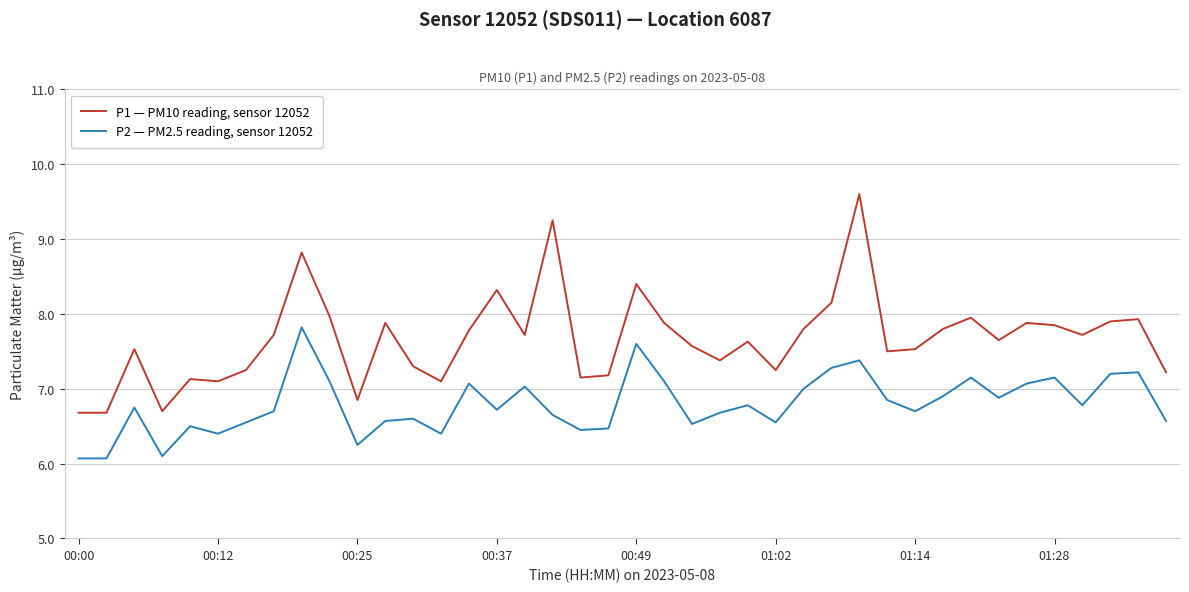

What is the difference between the maximum and minimum values in the P1 — PM10 reading, sensor 12052 series?

2.9